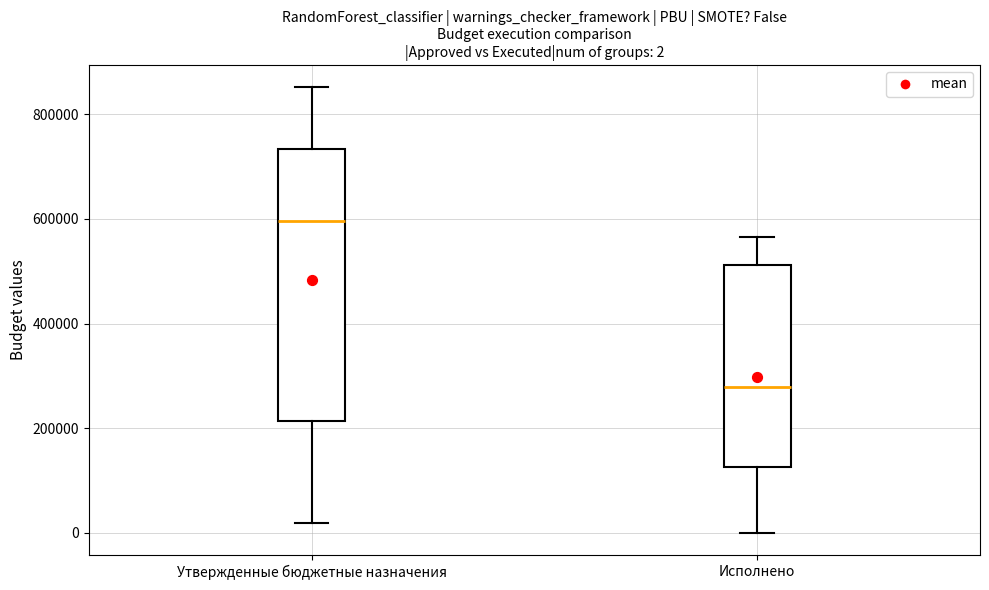

Which box is the tallest, from its lower edge to its upper edge?

Утвержденные бюджетные назначения